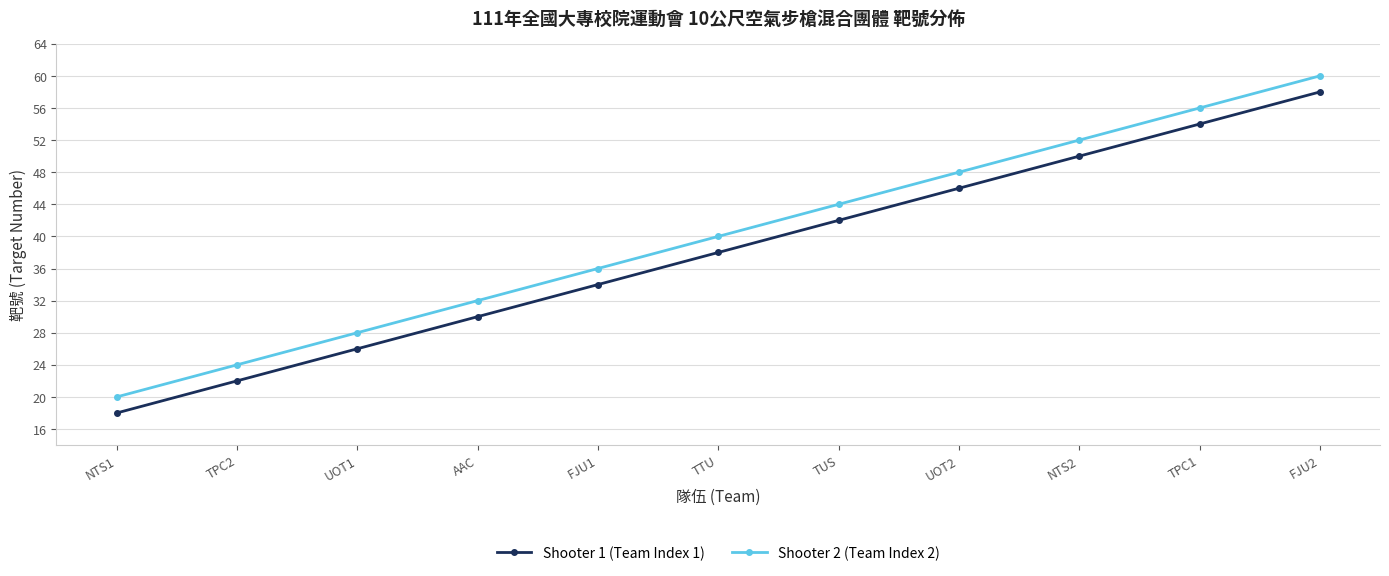

Where is Shooter 2 (Team Index 2) nearest to the value 40?

TTU